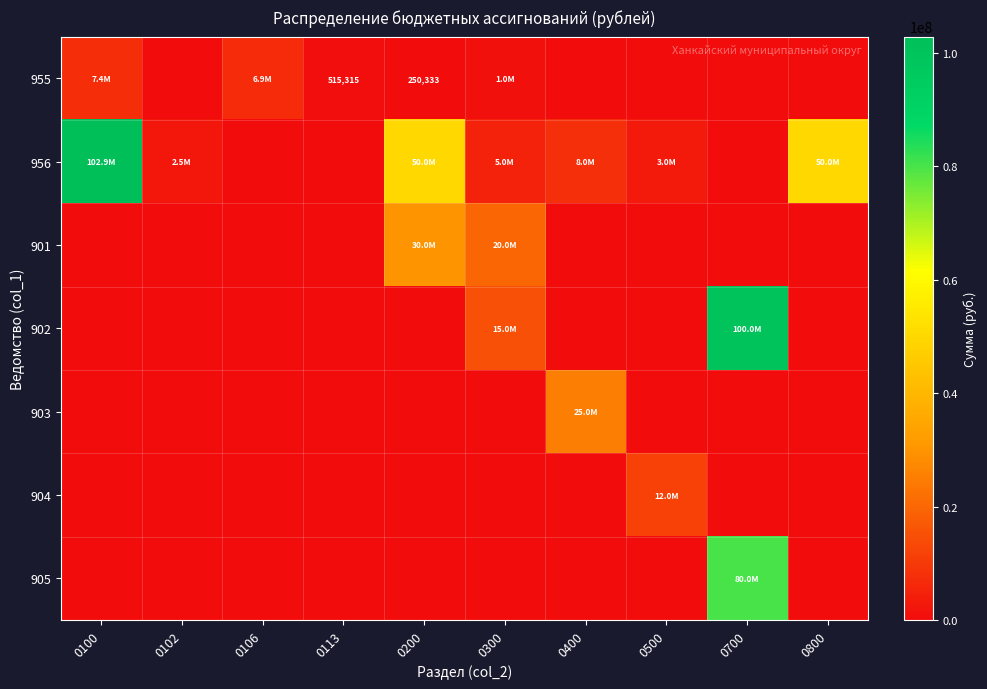

At how many categories does at least one series exceed 91464162?

2